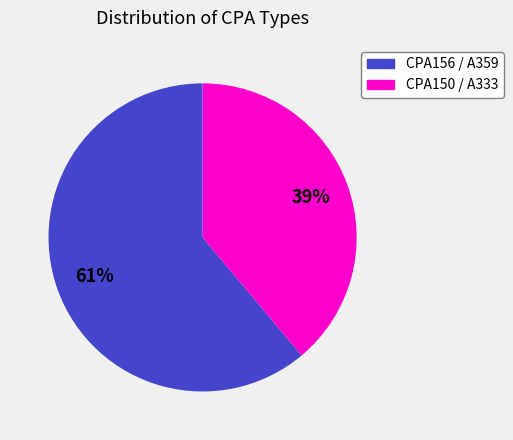

How many slices are in this pie chart?

2